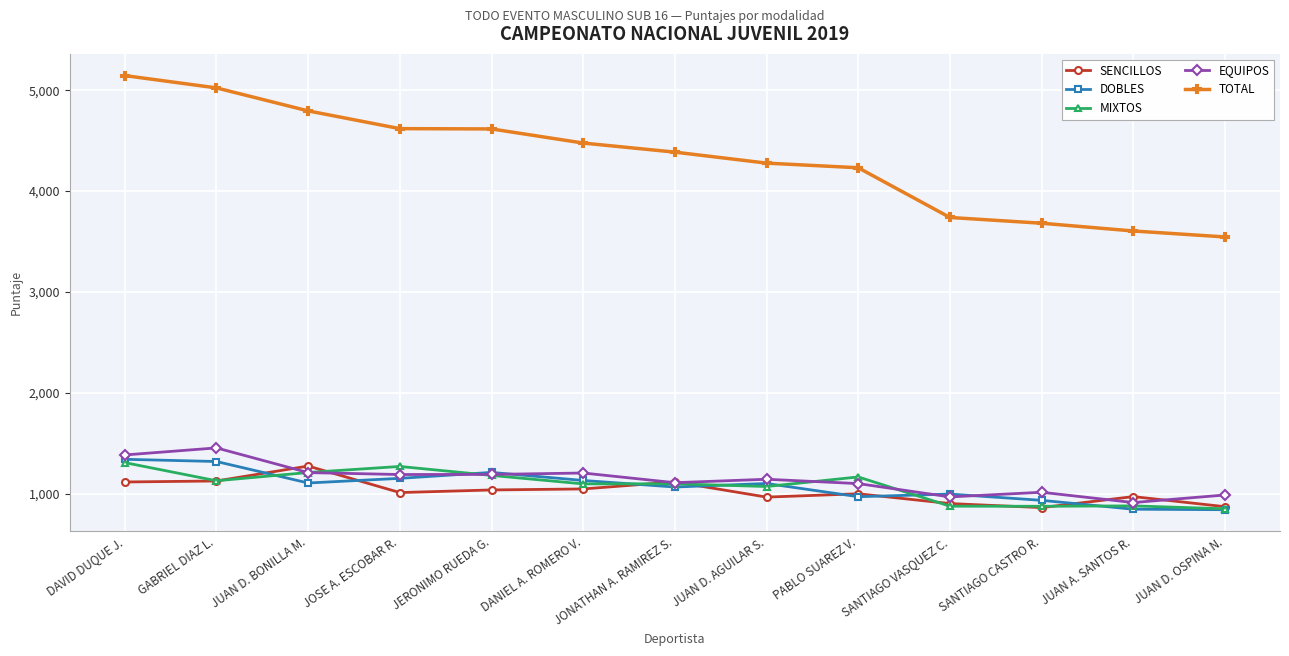

What is the value of the TOTAL point at the 8th from the left?

4277